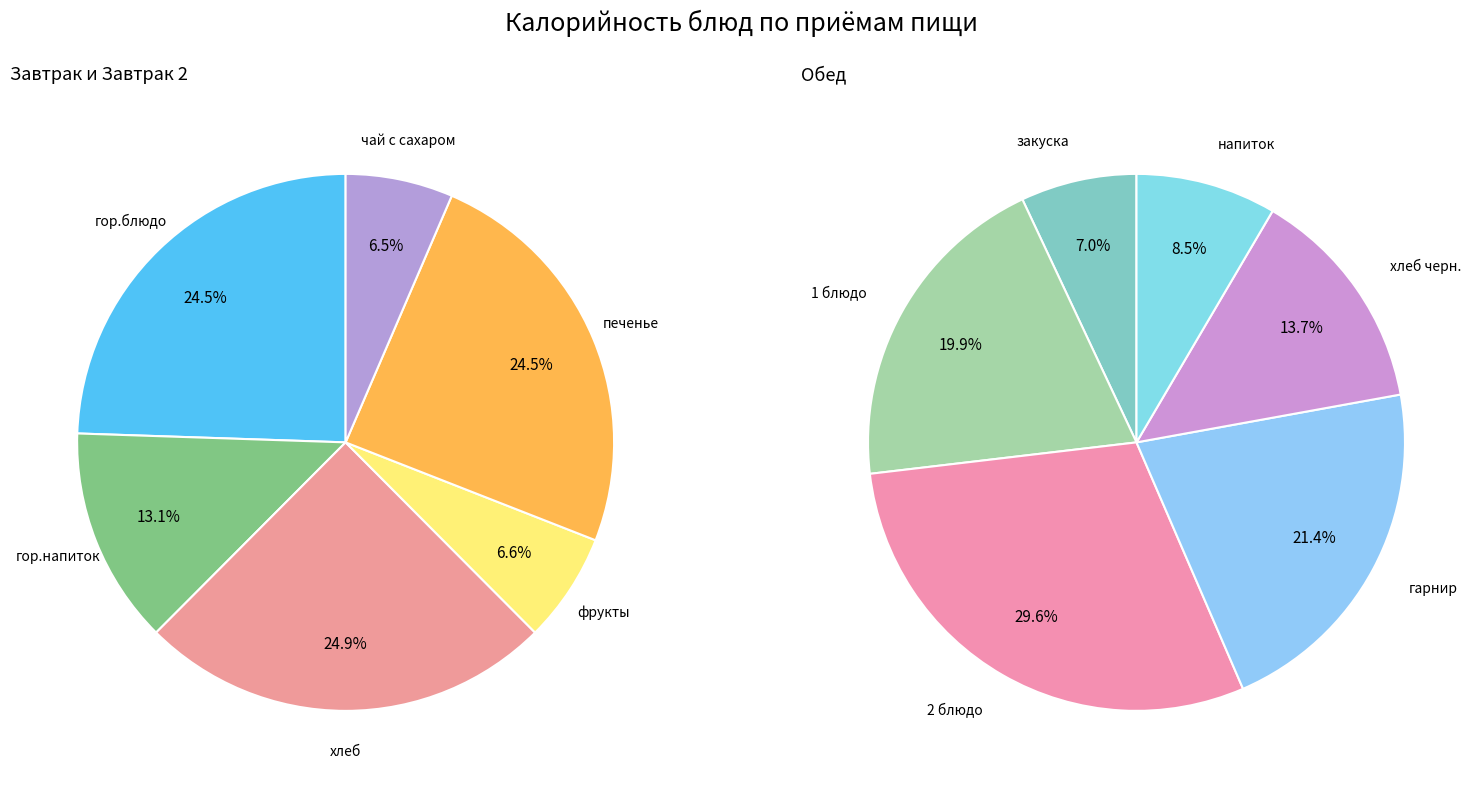

Which has a higher value, чай с сахаром or хлеб черн.?

хлеб черн.